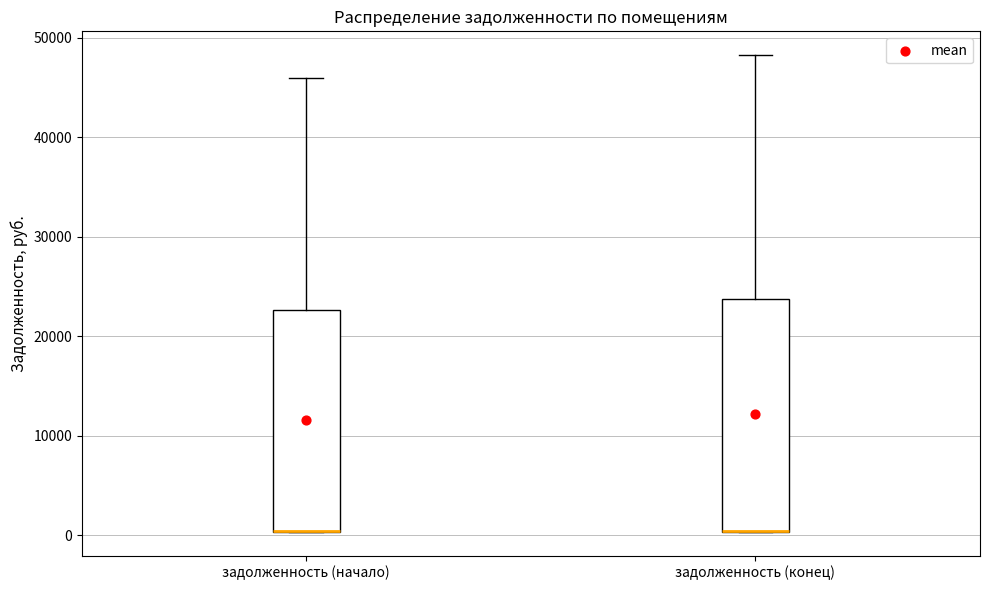

Reading left to right, read every box against the y-axis: the position of its median line, the range the box covers, and the ends of its whiskers. The values are not printed on the chart, so give them approximately, as read against the axis.

задолженность (начало): median 0 (drawn on the box's lower edge), box 0 to 23000, whiskers 0 to 46000
задолженность (конец): median 0 (drawn on the box's lower edge), box 0 to 24000, whiskers 0 to 48000